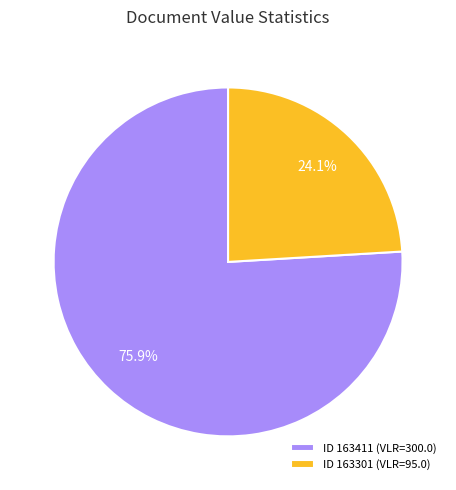

Which slice represents more than half of the pie?

ID 163411 (VLR=300.0)